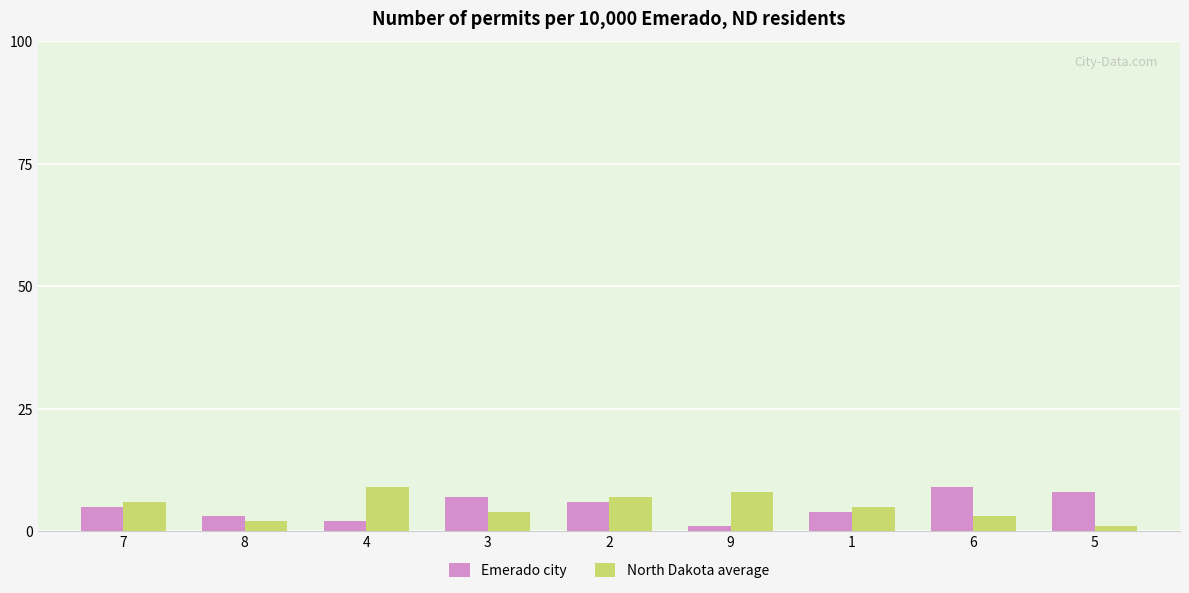

What position from the right is 4?

7